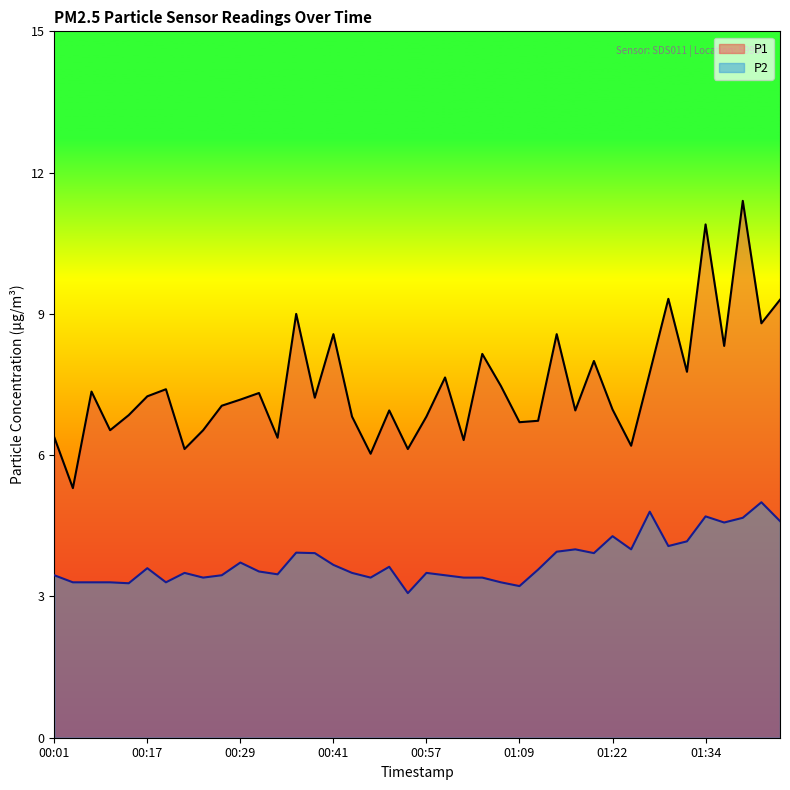

Reading left to right, extract all data points from this chart.

P1: 00:01=6.4	00:04=5.3	00:07=7.3	00:09=6.5	00:14=6.8	00:17=7.2	00:19=7.4	00:21=6.1	00:24=6.5	00:26=7.0	00:29=7.2	00:31=7.3	00:34=6.4	00:36=9.0	00:39=7.2	00:41=8.6	00:43=6.8	00:46=6.0	00:49=7.0	00:54=6.1	00:57=6.8	00:59=7.7	01:02=6.3	01:04=8.2	01:07=7.5	01:09=6.7	01:12=6.7	01:14=8.6	01:17=7.0	01:19=8.0	01:22=7.0	01:24=6.2	01:27=7.8	01:29=9.3	01:32=7.8	01:34=10.9	01:37=8.3	01:39=11.4	01:41=8.8	01:44=9.3
P2: 00:01=3.5	00:04=3.3	00:07=3.3	00:09=3.3	00:14=3.3	00:17=3.6	00:19=3.3	00:21=3.5	00:24=3.4	00:26=3.5	00:29=3.7	00:31=3.5	00:34=3.5	00:36=3.9	00:39=3.9	00:41=3.7	00:43=3.5	00:46=3.4	00:49=3.6	00:54=3.1	00:57=3.5	00:59=3.5	01:02=3.4	01:04=3.4	01:07=3.3	01:09=3.2	01:12=3.6	01:14=4.0	01:17=4.0	01:19=3.9	01:22=4.3	01:24=4.0	01:27=4.8	01:29=4.1	01:32=4.2	01:34=4.7	01:37=4.6	01:39=4.7	01:41=5.0	01:44=4.6